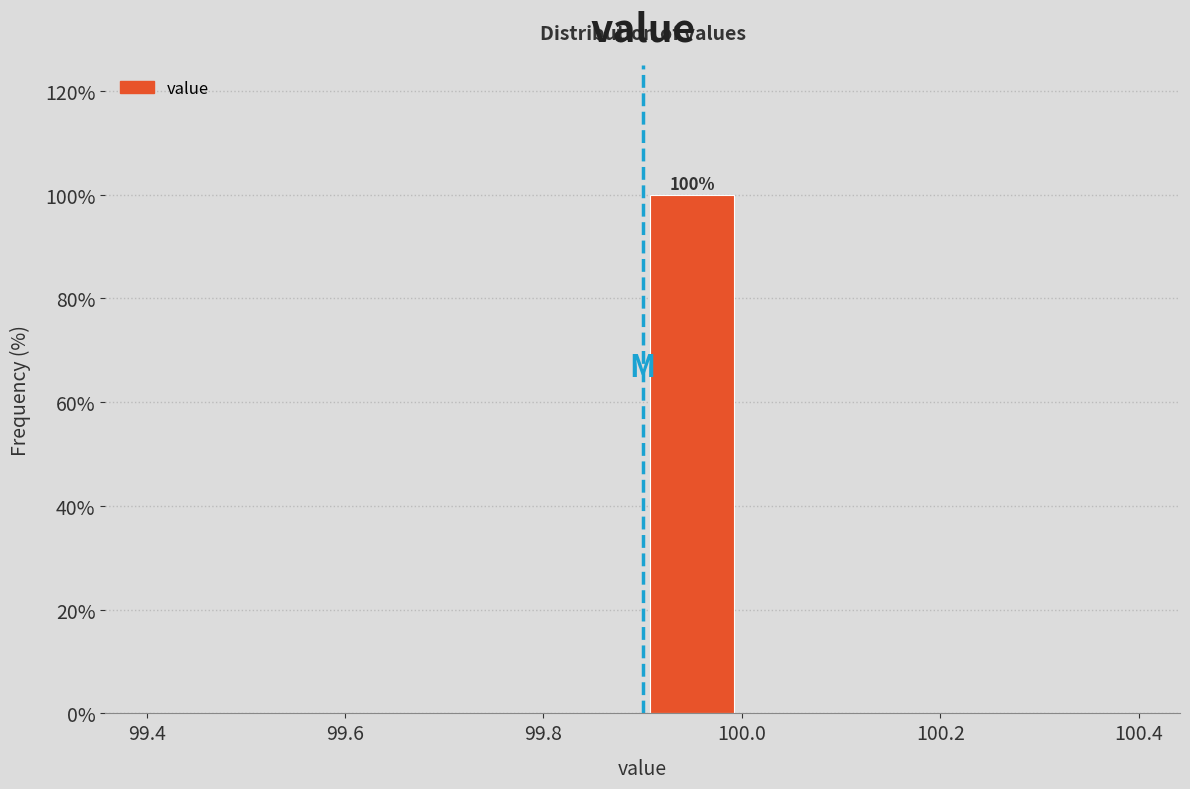

Over which range of the x-axis is the bar tallest?

99.9 to 100.0